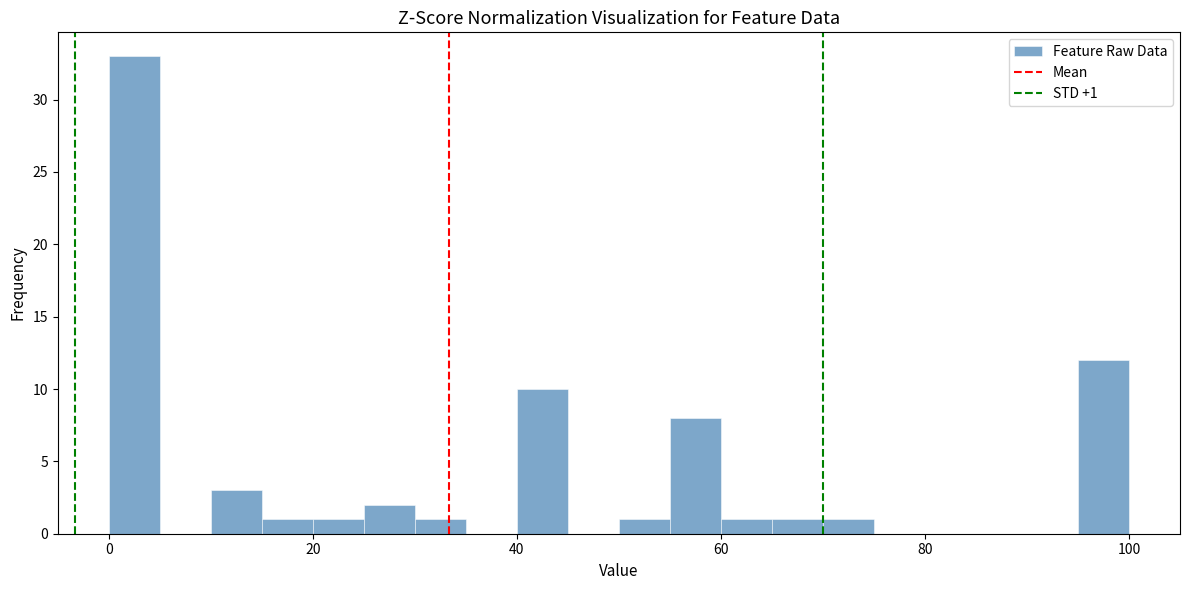

Read against the x-axis, roughly where is the centre of the tallest bar?

2